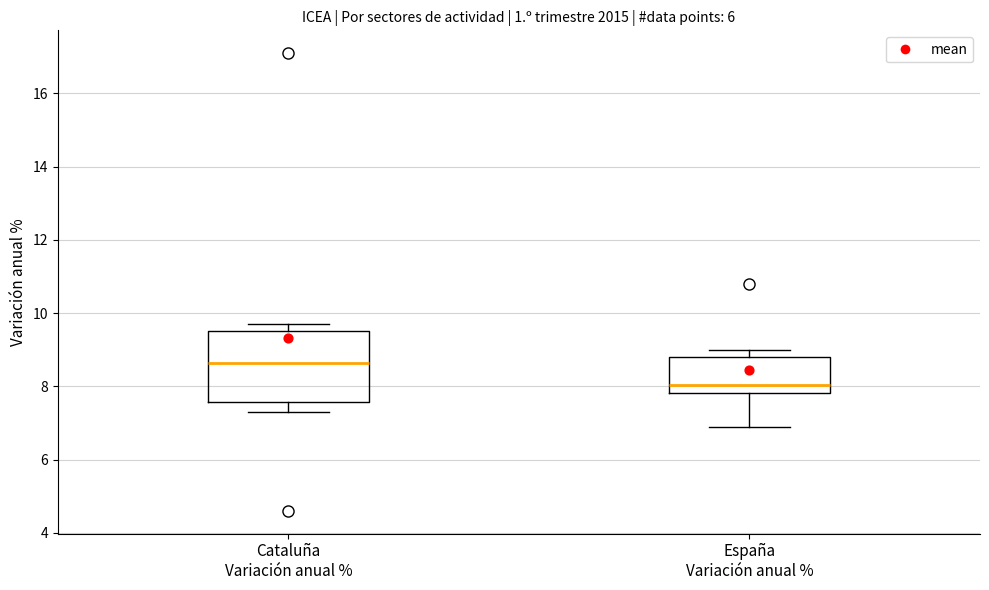

Reading left to right, transcribe this box plot: for each box, give where its median line is, the range the box spans, and where its two whiskers end, as read against the y-axis. The values are not printed on the chart, so give them approximately, as read against the axis.

Cataluña Variación anual %: median 8.6, box 7.6 to 9.6, whiskers 7.4 to 9.8
España Variación anual %: median 8.0, box 7.8 to 8.8, whiskers 7.0 to 9.0